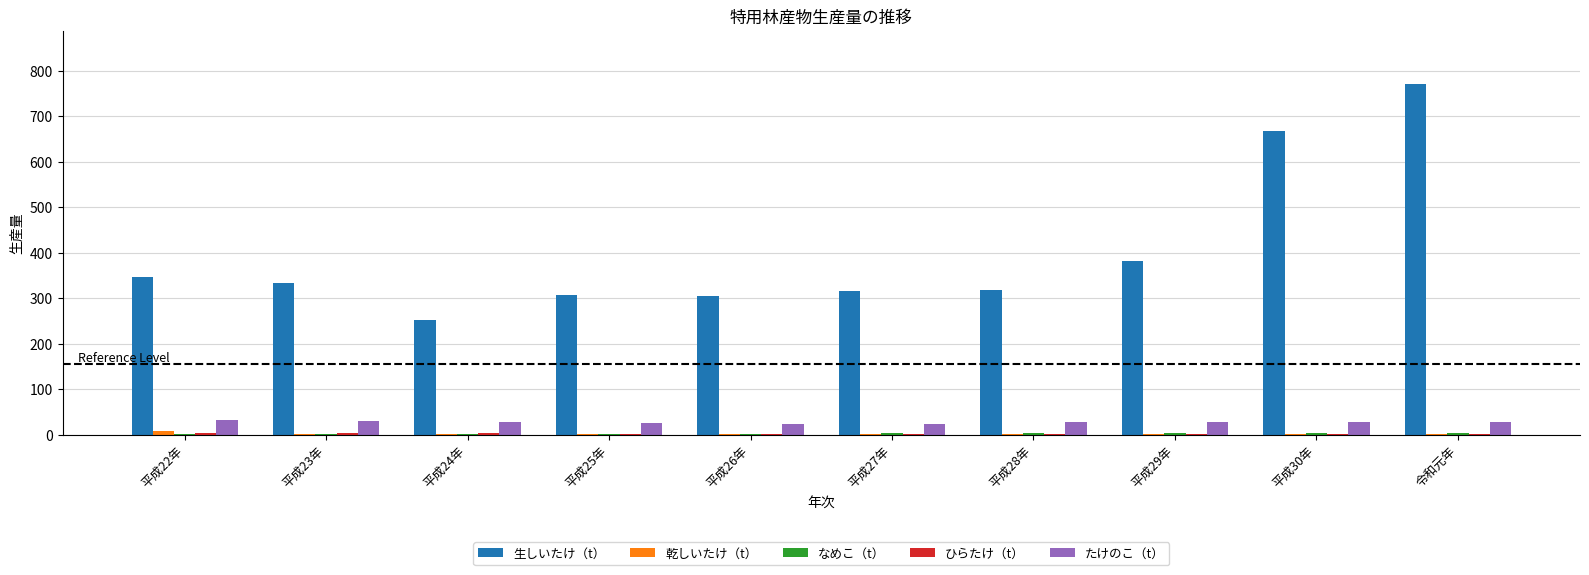

At which label does 生しいたけ（t） first exceed 334?

平成22年